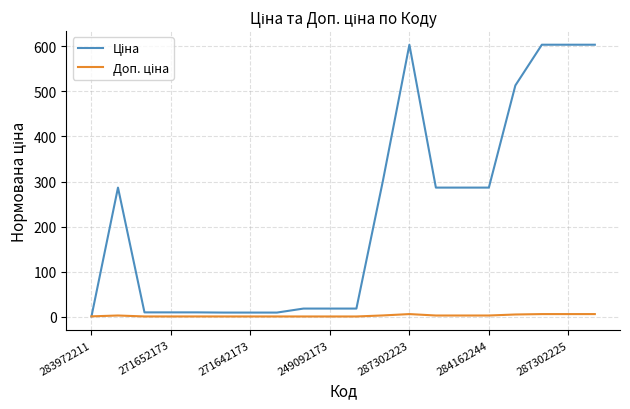

How many lines are shown in the chart?

2